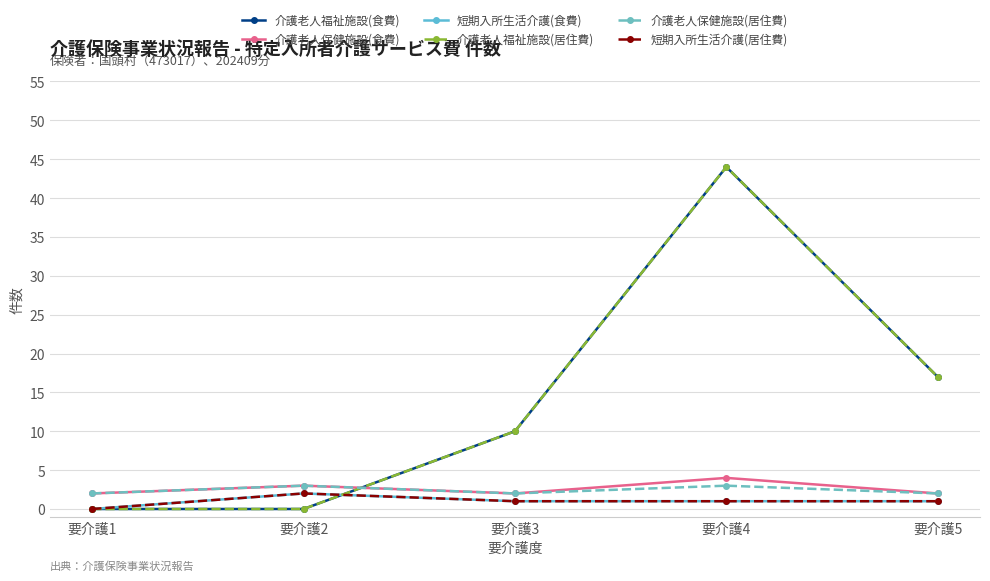

Does the chart have visible grid lines?

Yes